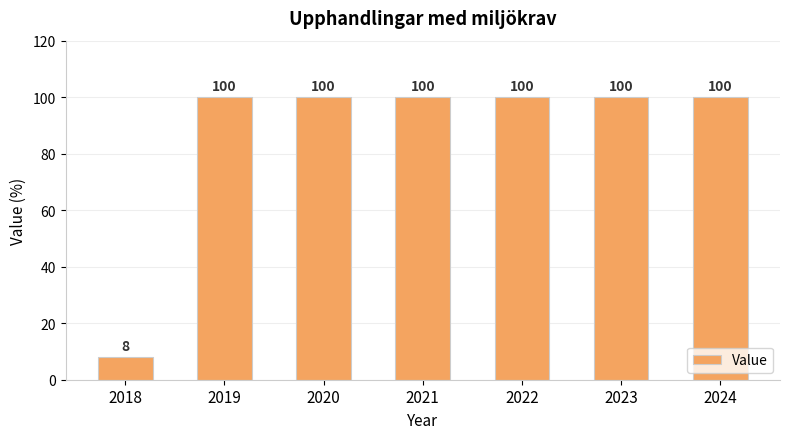

Does the chart contain any negative values?

No